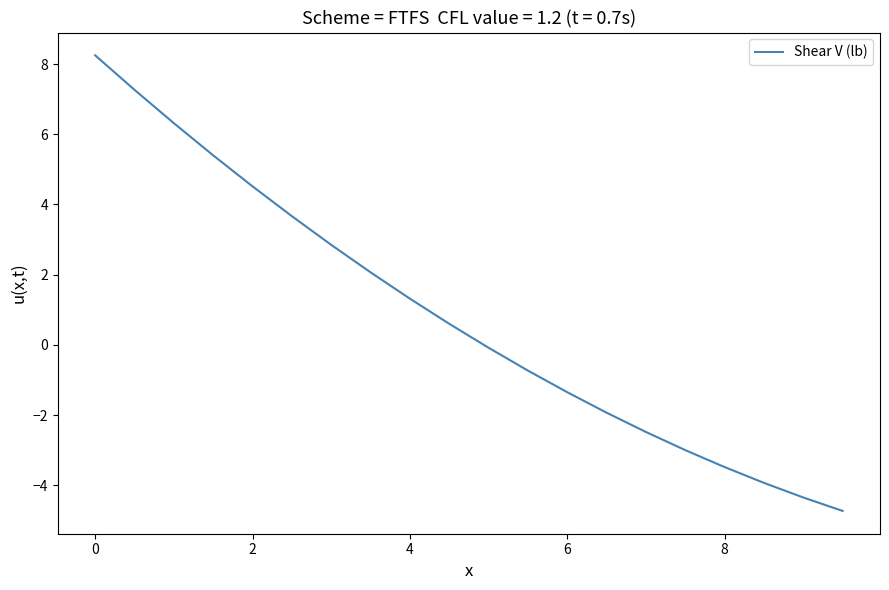

What is the smallest value displayed?

-4.7